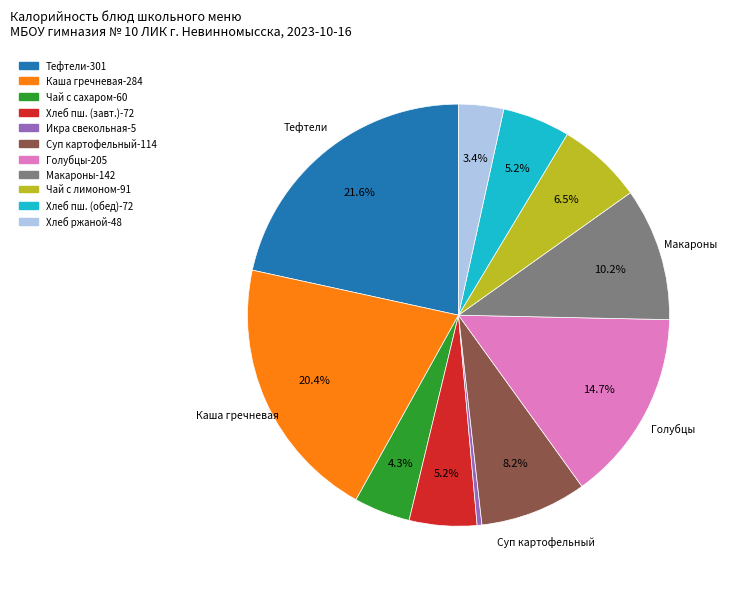

Is there any slice that represents more than half of the pie?

No